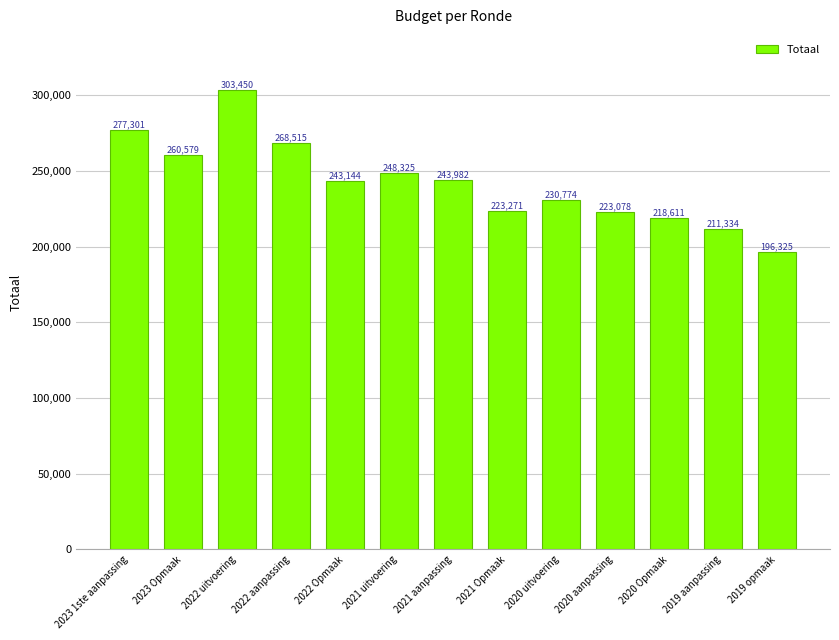

Count the number of categories in the chart.

13